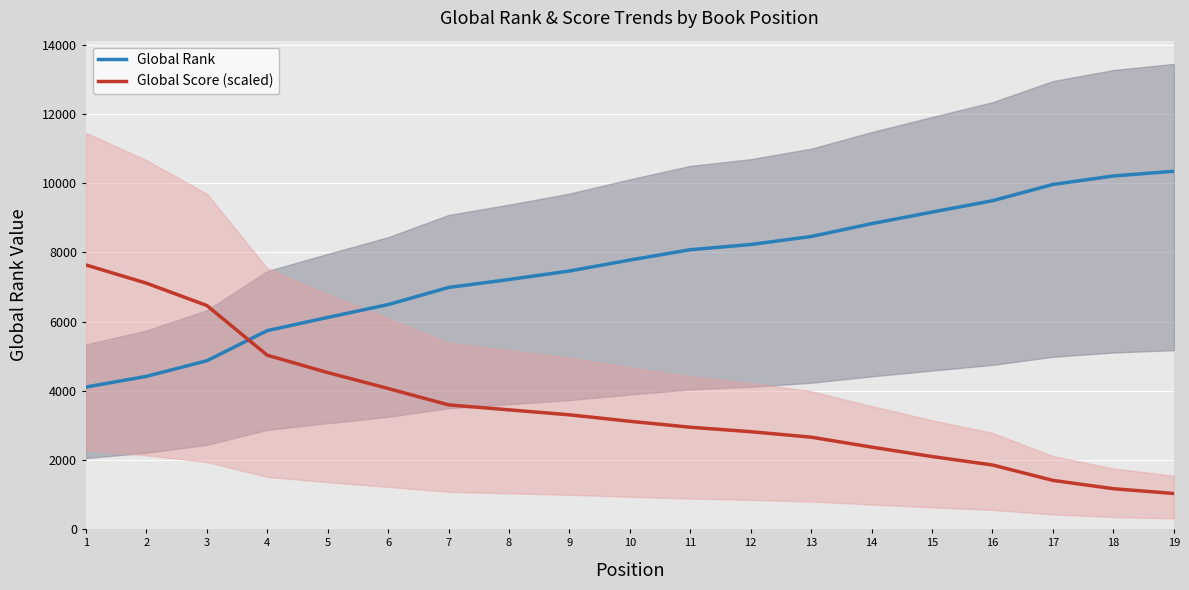

At which category is the sum across all series the highest?

1